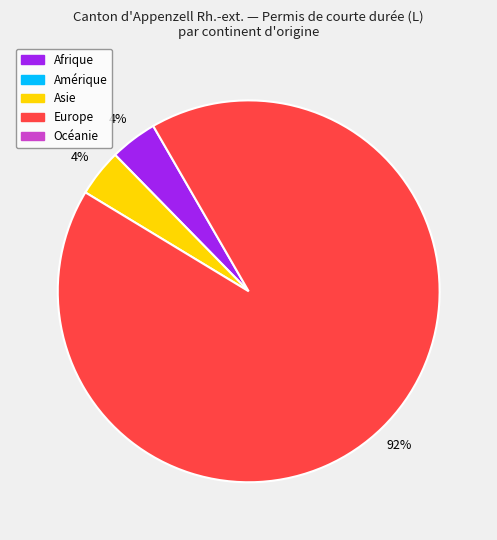

Is there any slice that represents more than half of the pie?

Yes